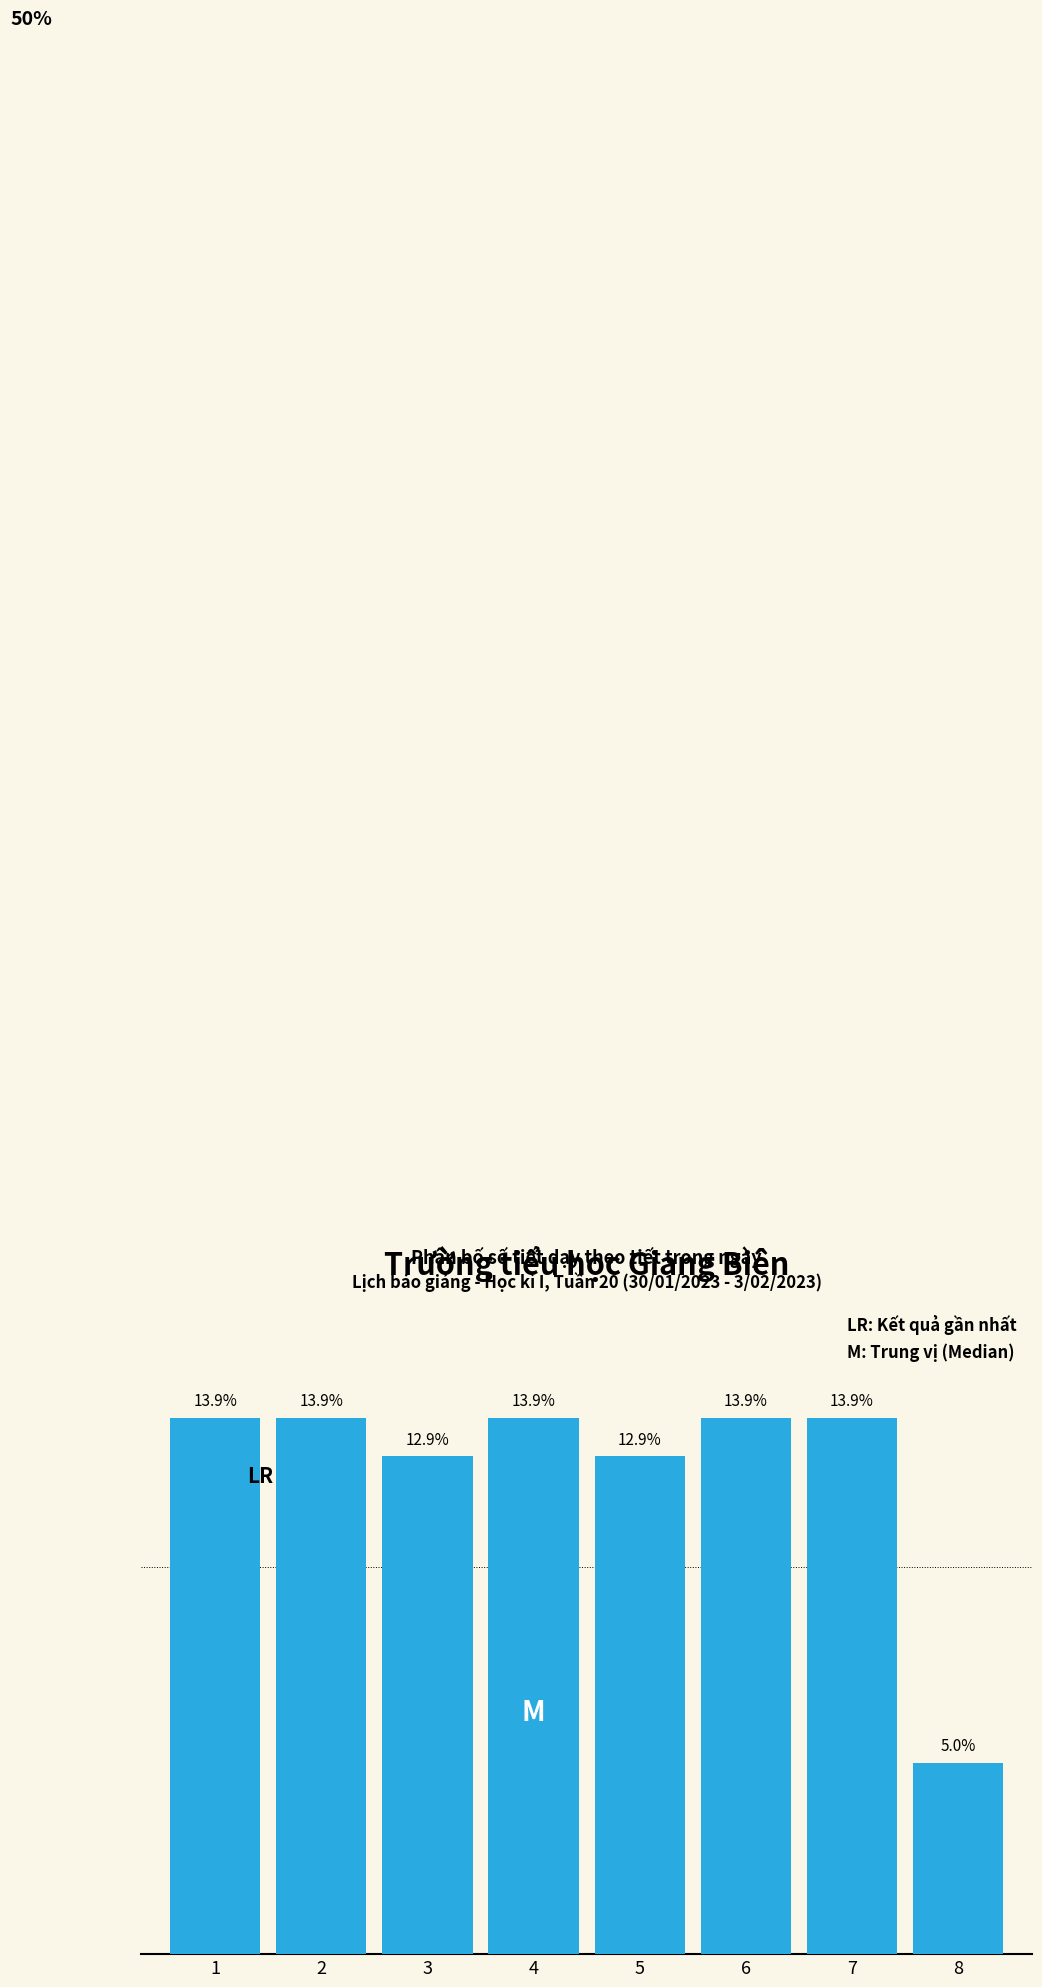

Does the chart contain any negative values?

No